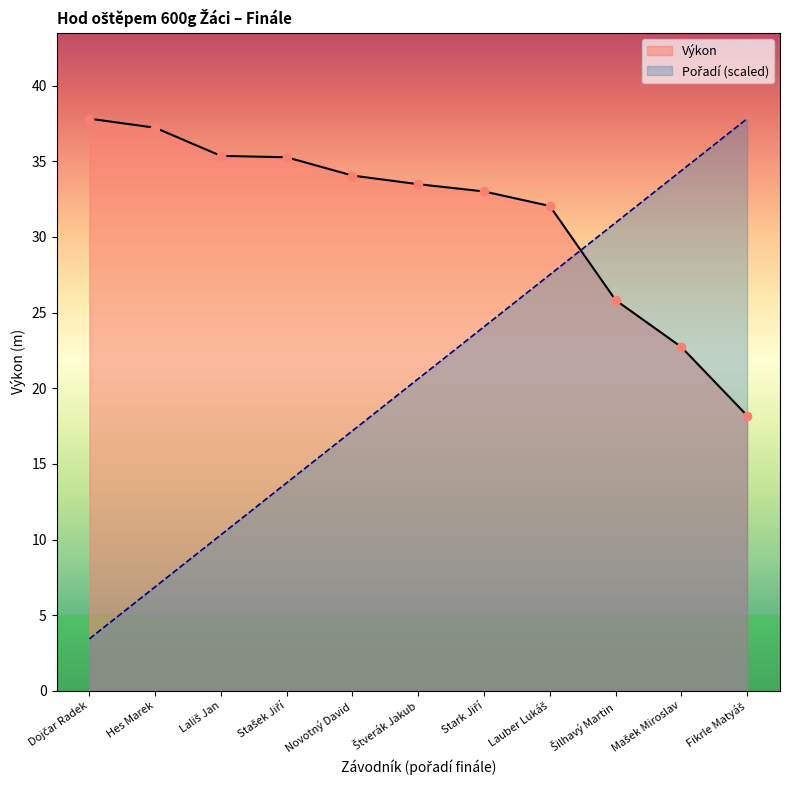

True or false: Výkon has more than 2 interior local peaks.

False